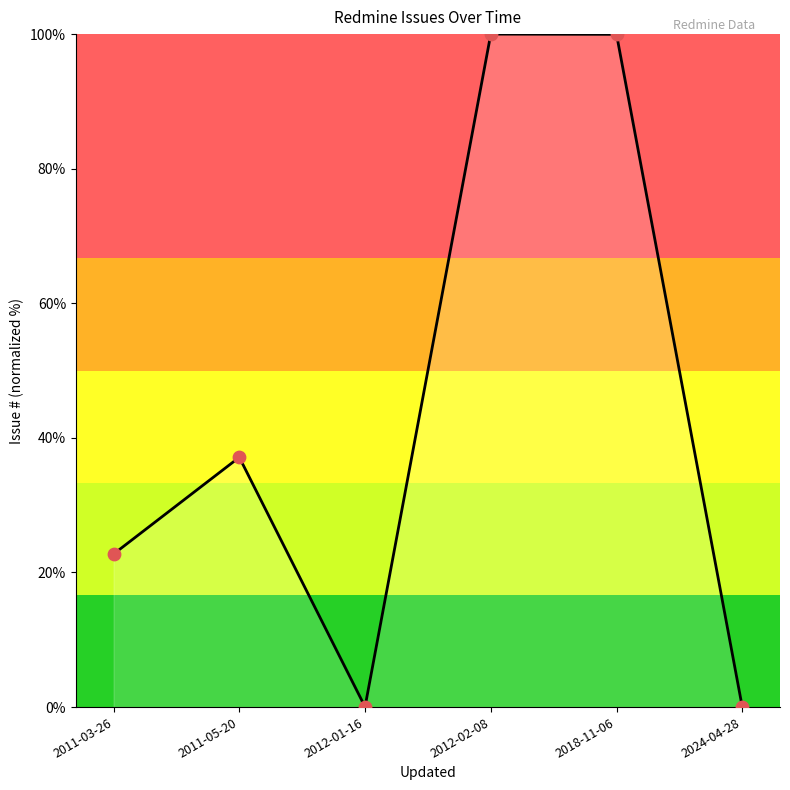

Which has a higher value, 2024-04-28 or 2018-11-06?

2018-11-06